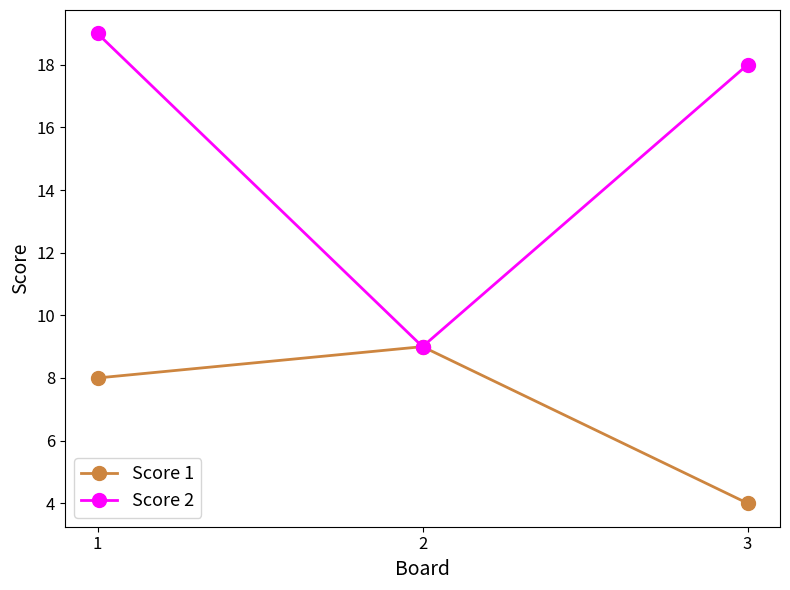

Reading left to right, what are all the values shown in this chart?

Score 1: 1=8	2=9	3=4
Score 2: 1=19	2=9	3=18